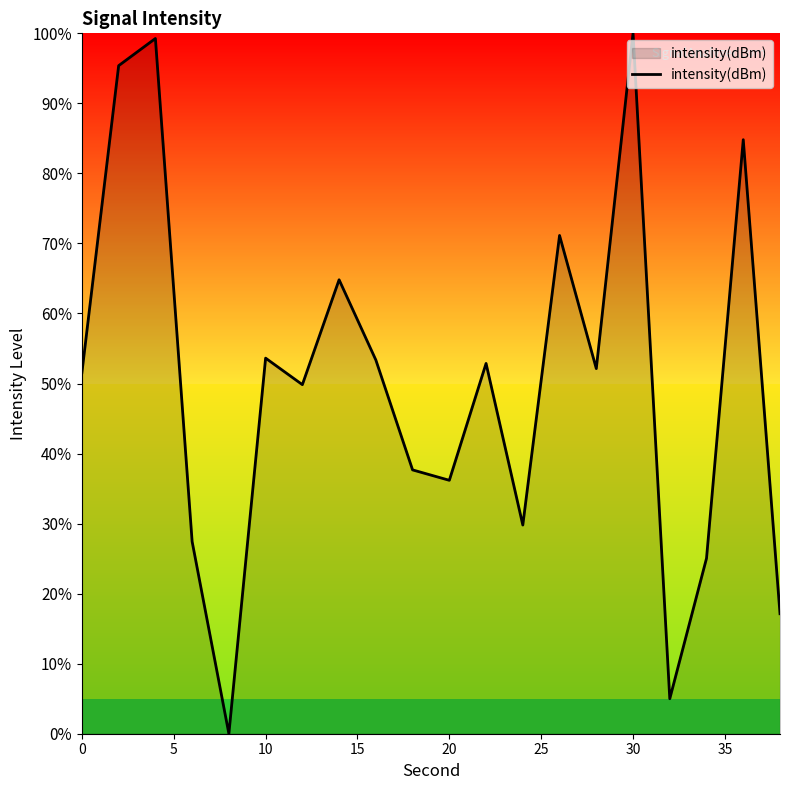

What is the difference between the maximum and minimum values?

100.0